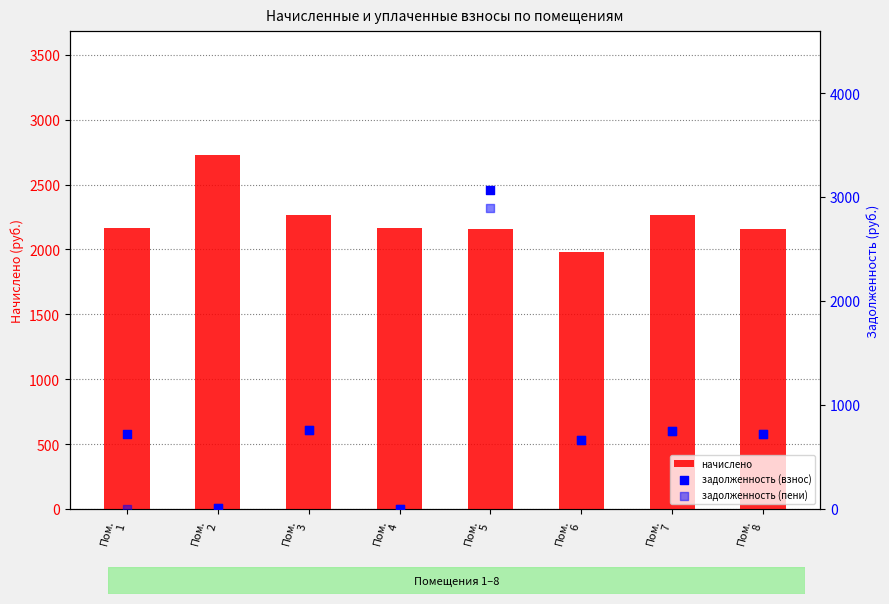

Which series has the widest spread of Y values?

задолженность (взнос)